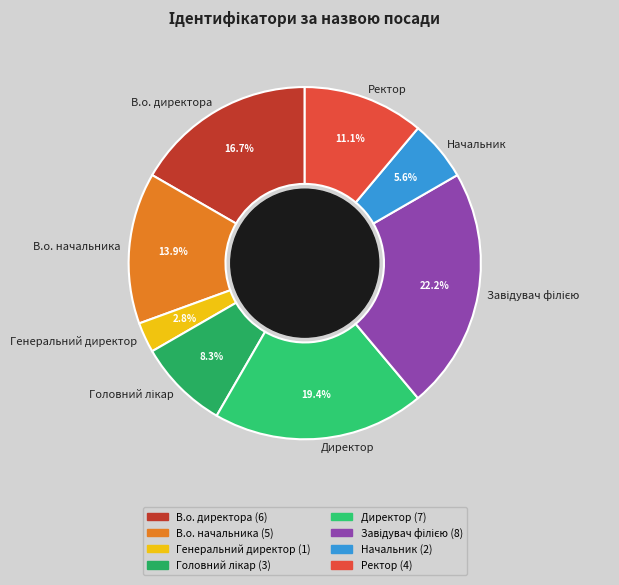

To the nearest percent, what portion does В.о. директора represent?

17%